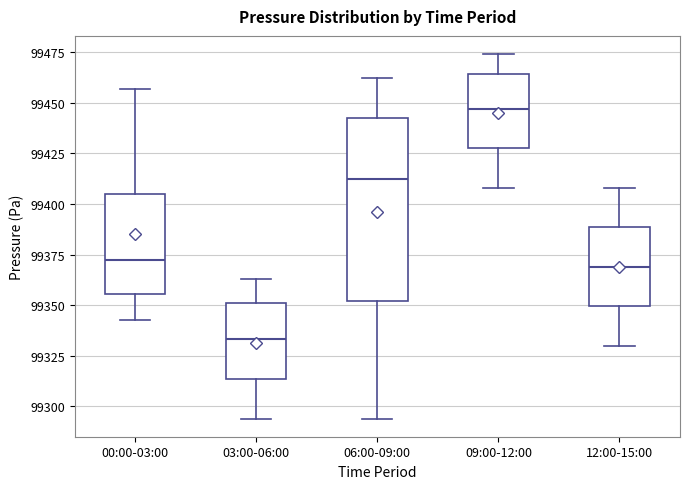

Reading left to right, read every box against the y-axis: the position of its median line, the range the box covers, and the ends of its whiskers. The values are not printed on the chart, so give them approximately, as read against the axis.

00:00-03:00: median 99370, box 99355 to 99405, whiskers 99345 to 99455
03:00-06:00: median 99335, box 99315 to 99350, whiskers 99295 to 99365
06:00-09:00: median 99415, box 99350 to 99445, whiskers 99295 to 99460
09:00-12:00: median 99445, box 99430 to 99465, whiskers 99410 to 99475
12:00-15:00: median 99370, box 99350 to 99390, whiskers 99330 to 99410